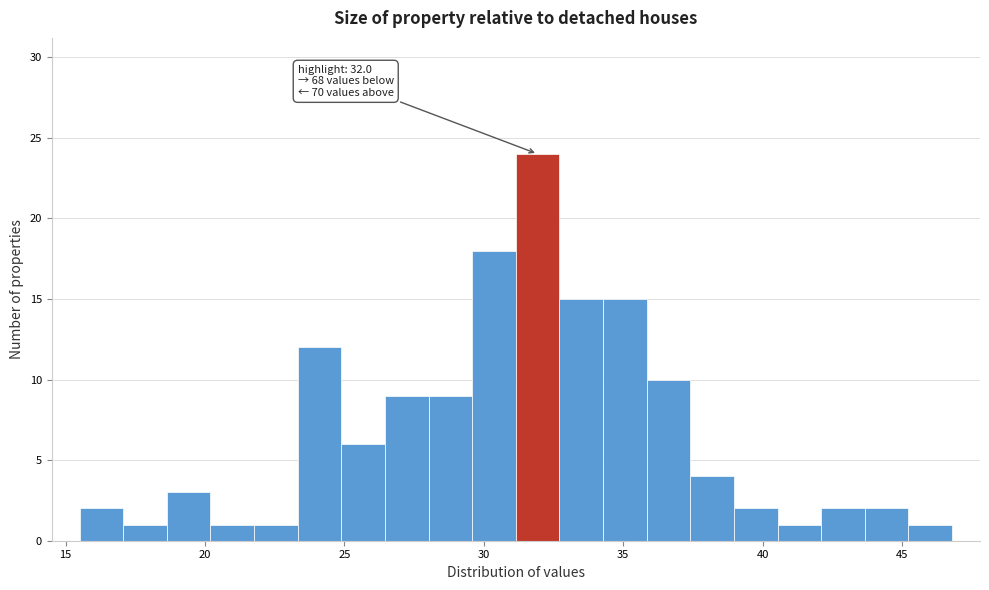

Around what value on the x-axis is the tallest bar? Give the approximate position of its centre, as read against the axis.

32.0